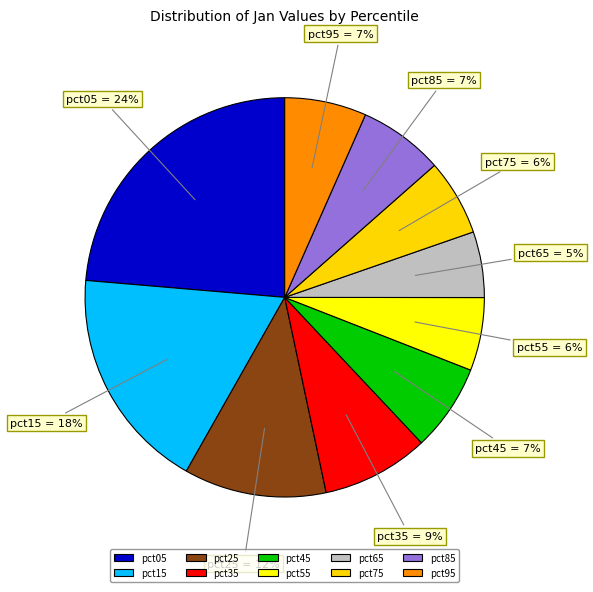

Count the number of slices in the pie.

10